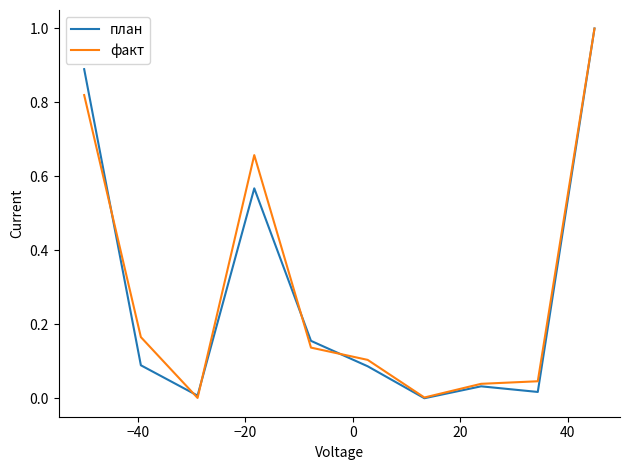

What is the difference between the maximum and minimum values in the план series?

1.0